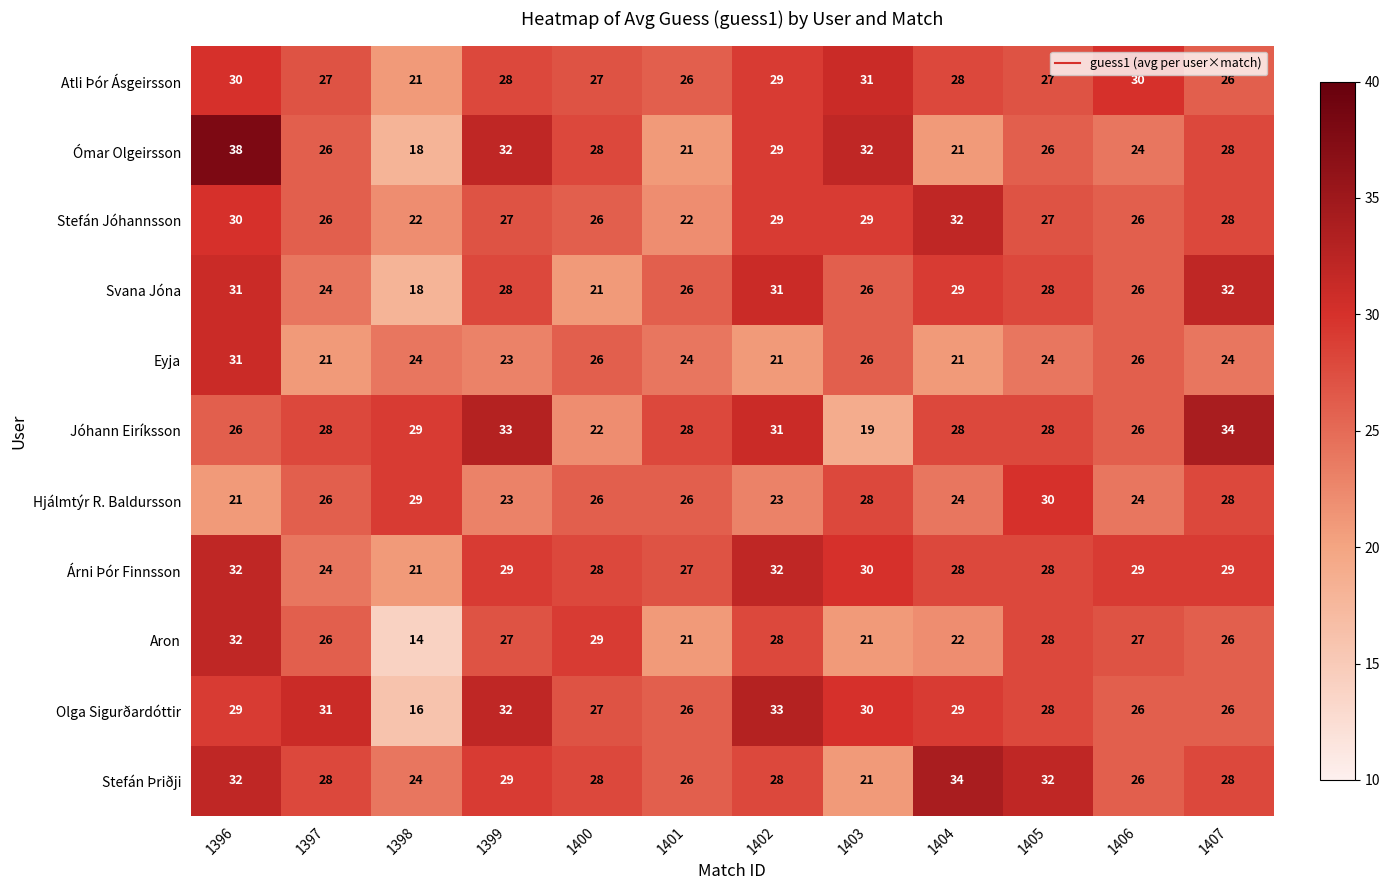

What is the average value of the Ómar Olgeirsson series?

27